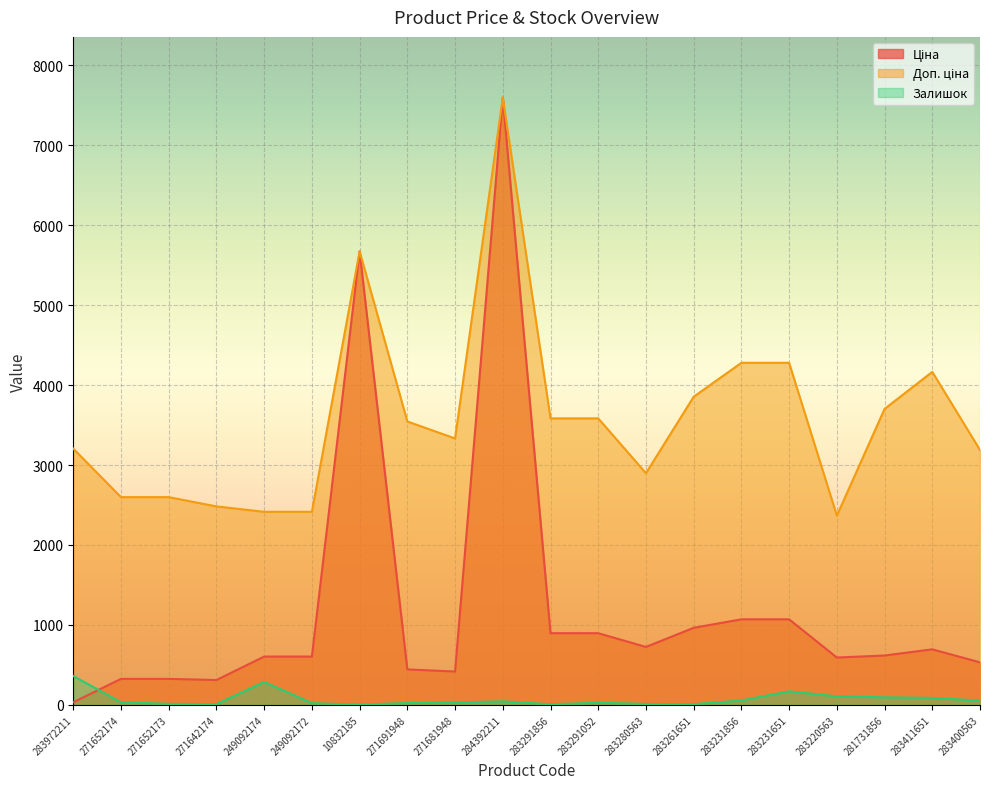

At which category is the sum across all series the highest?

284392211